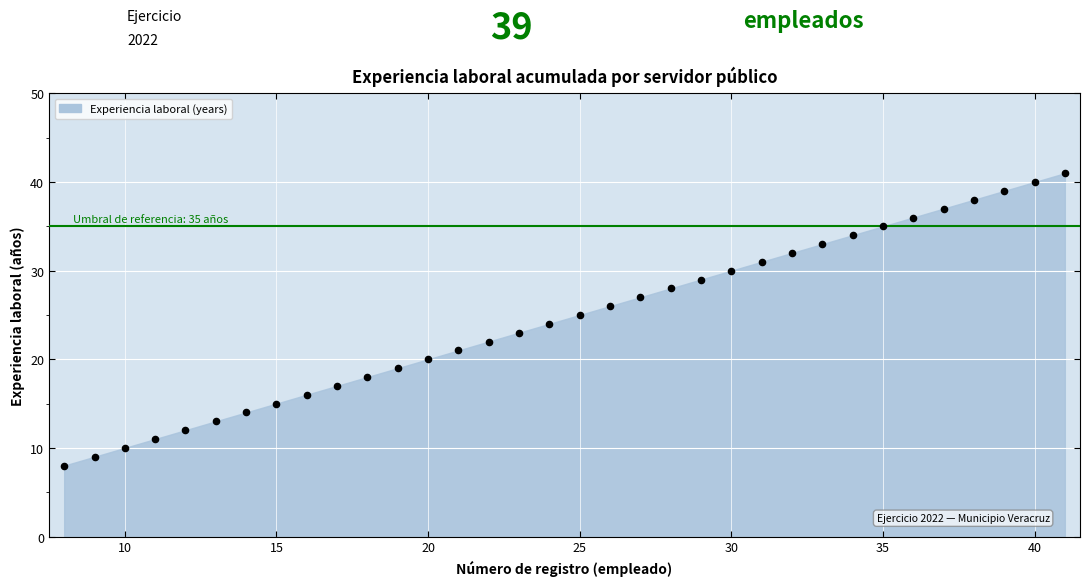

What is the range of Y values (max minus min)?

33